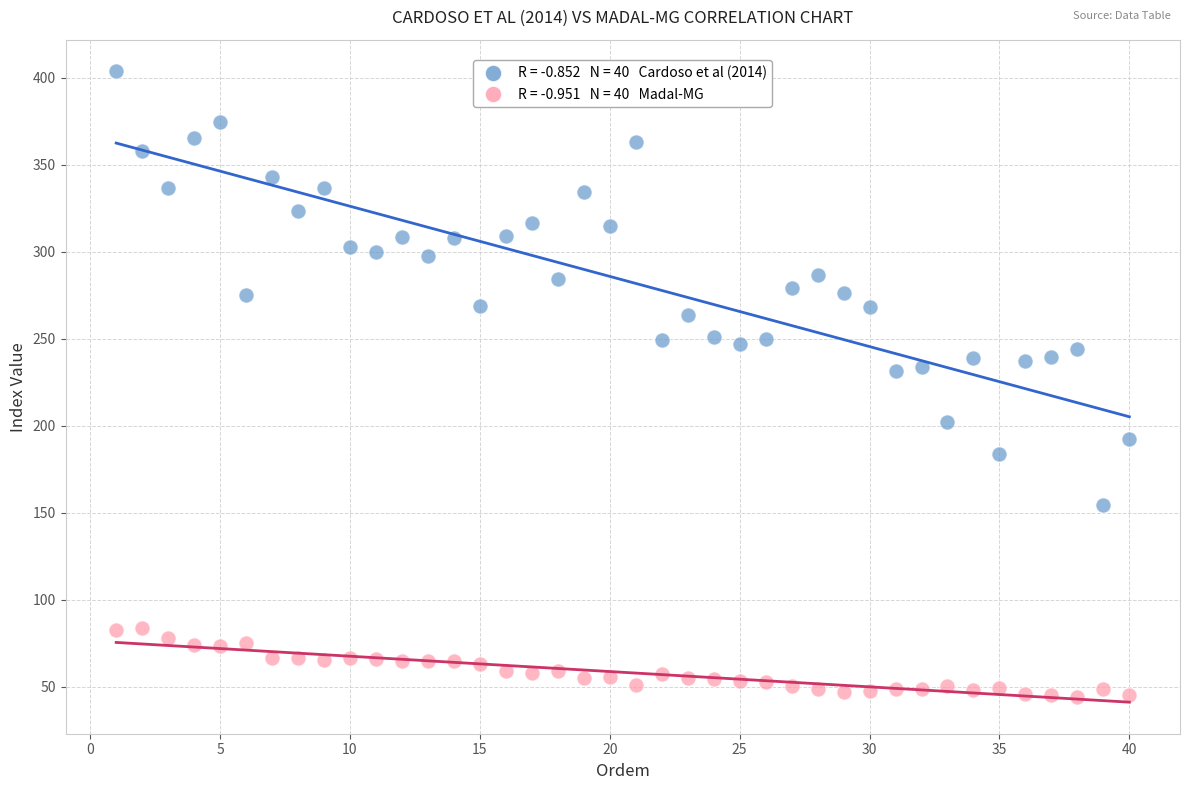

Across all data points, what is the range of Y values (max minus min)?

359.4